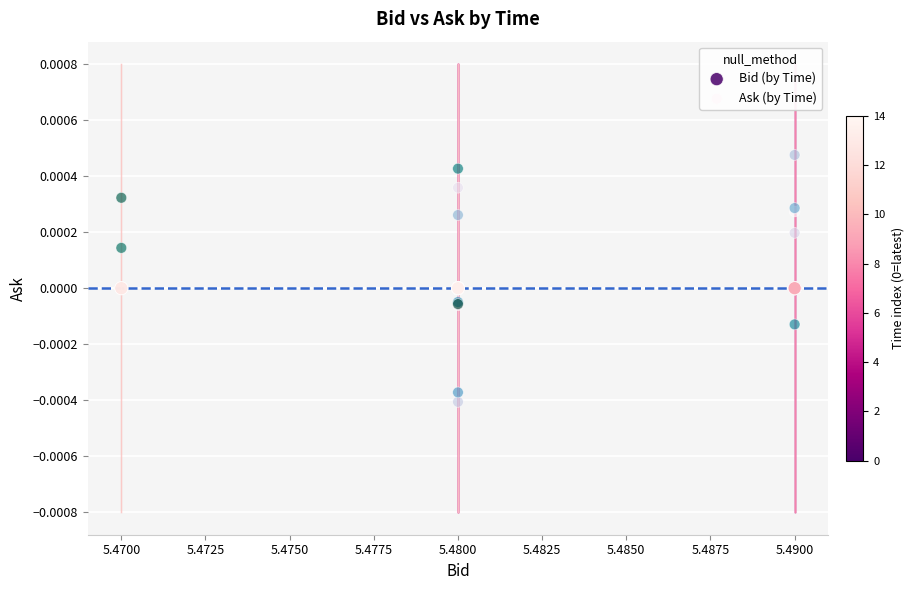

What are all the series names shown in the legend?

Bid (by Time), Ask (by Time)